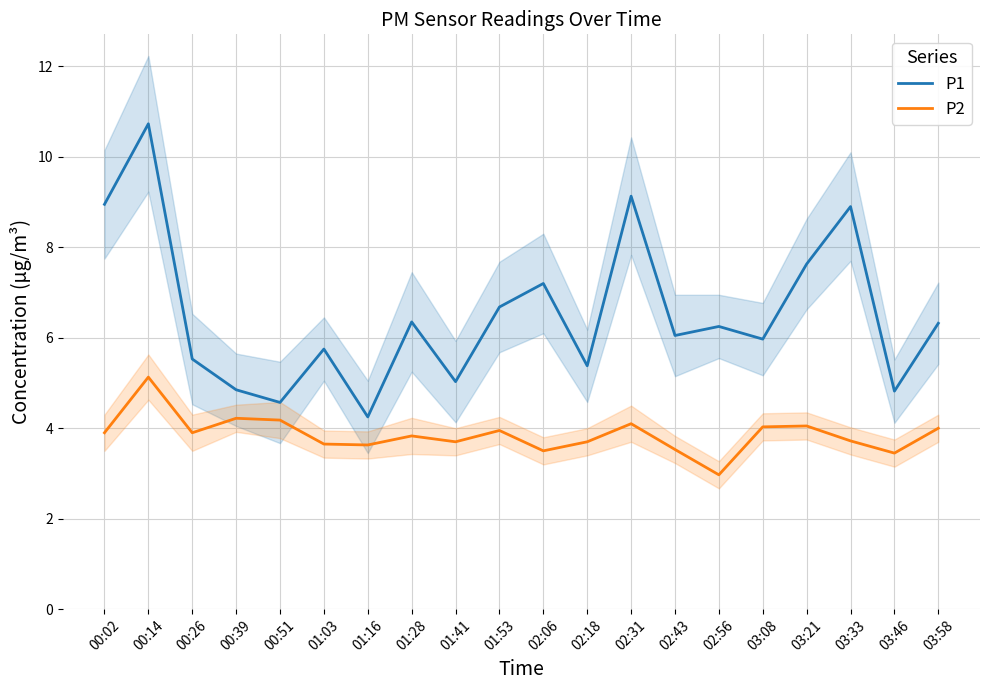

At which category does P2 reach its first local peak?

00:14